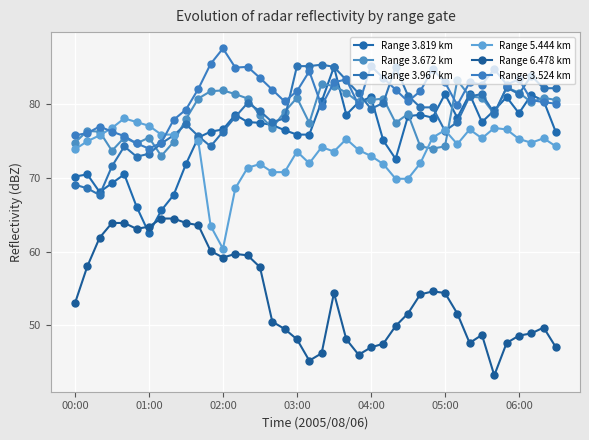

Rank the series by their maximum value, from highest to lowest.

Range 3.524 km, Range 3.967 km, Range 3.819 km, Range 3.672 km, Range 5.444 km, Range 6.478 km